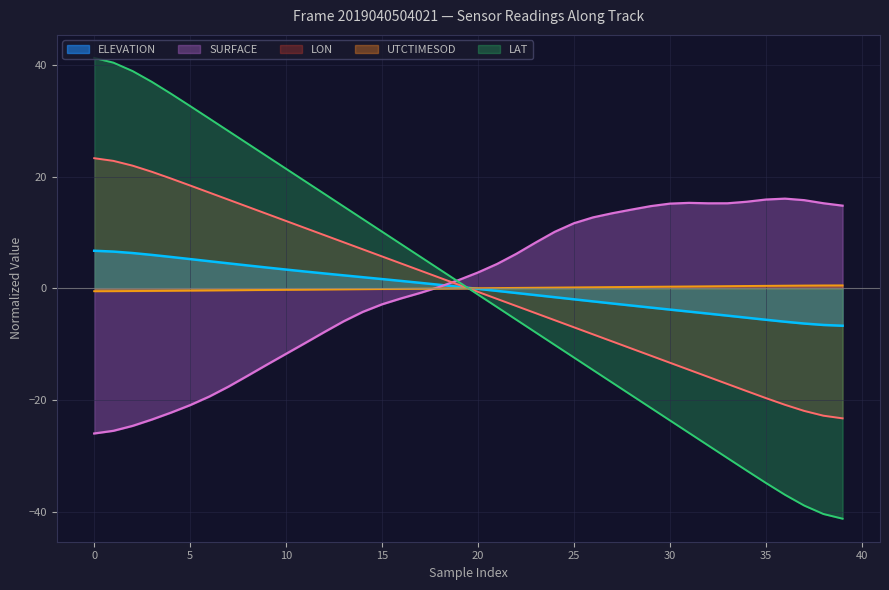

In SURFACE, how many points are higher than both neighbors (excluding endpoints)?

2